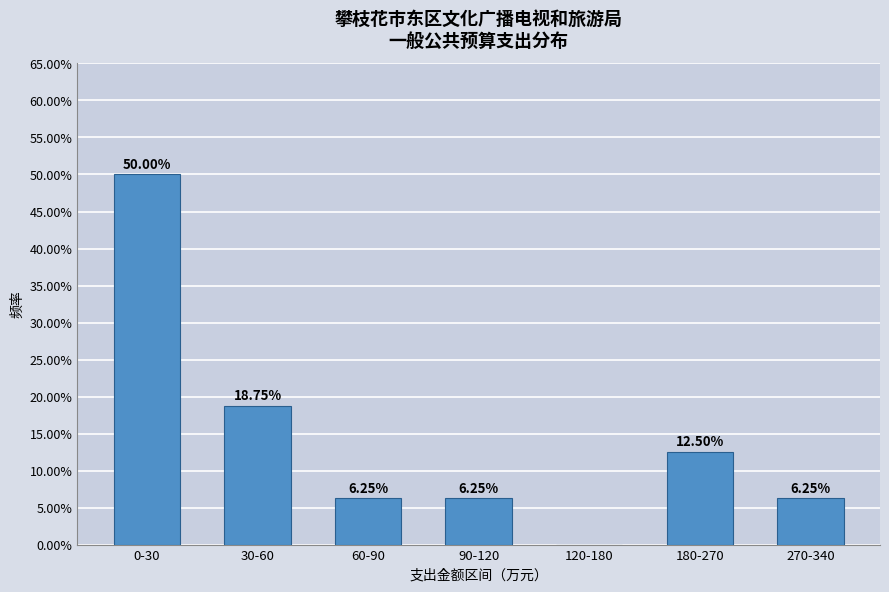

What is the sum of the values at 120-180 and 30-60?

18.8